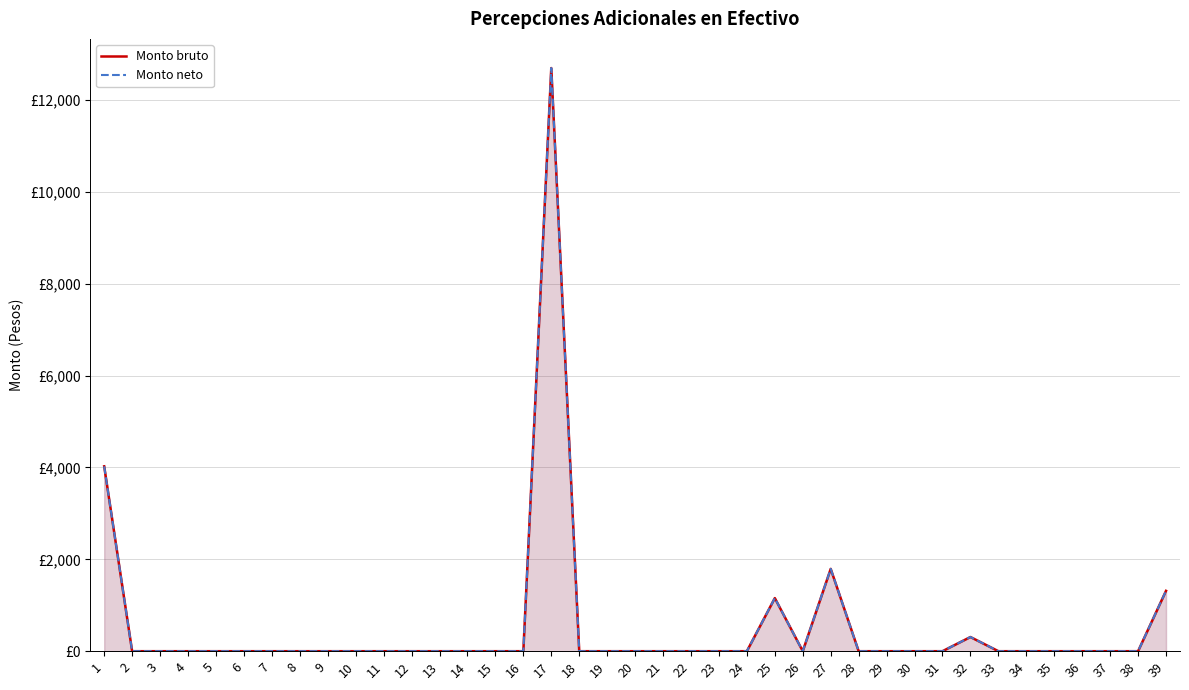

The value of Monto bruto at 17 is 22167.6. True or false?

False